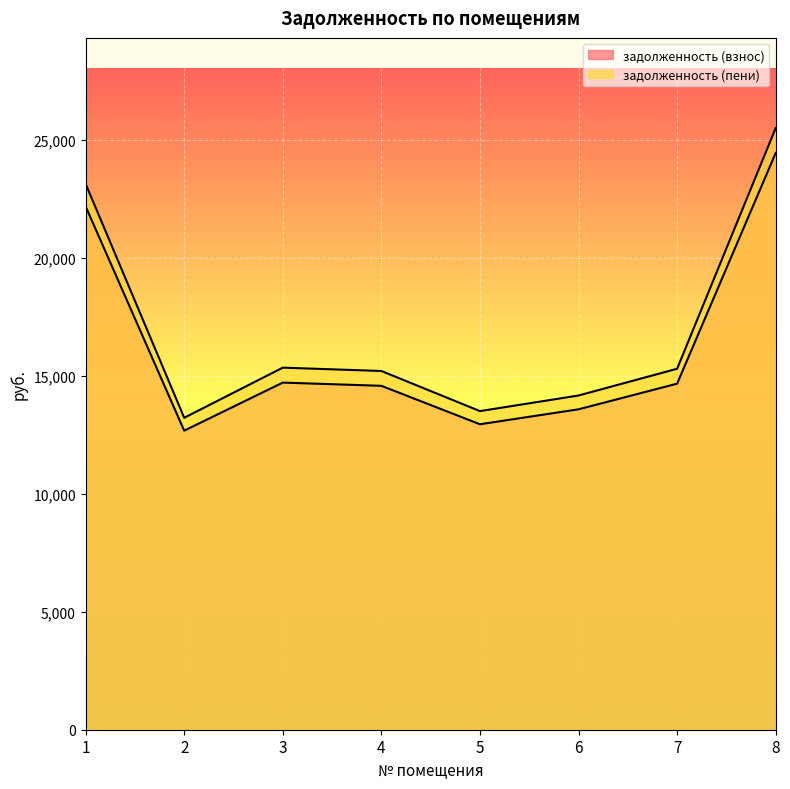

What is the maximum value shown in the chart?

25497.7